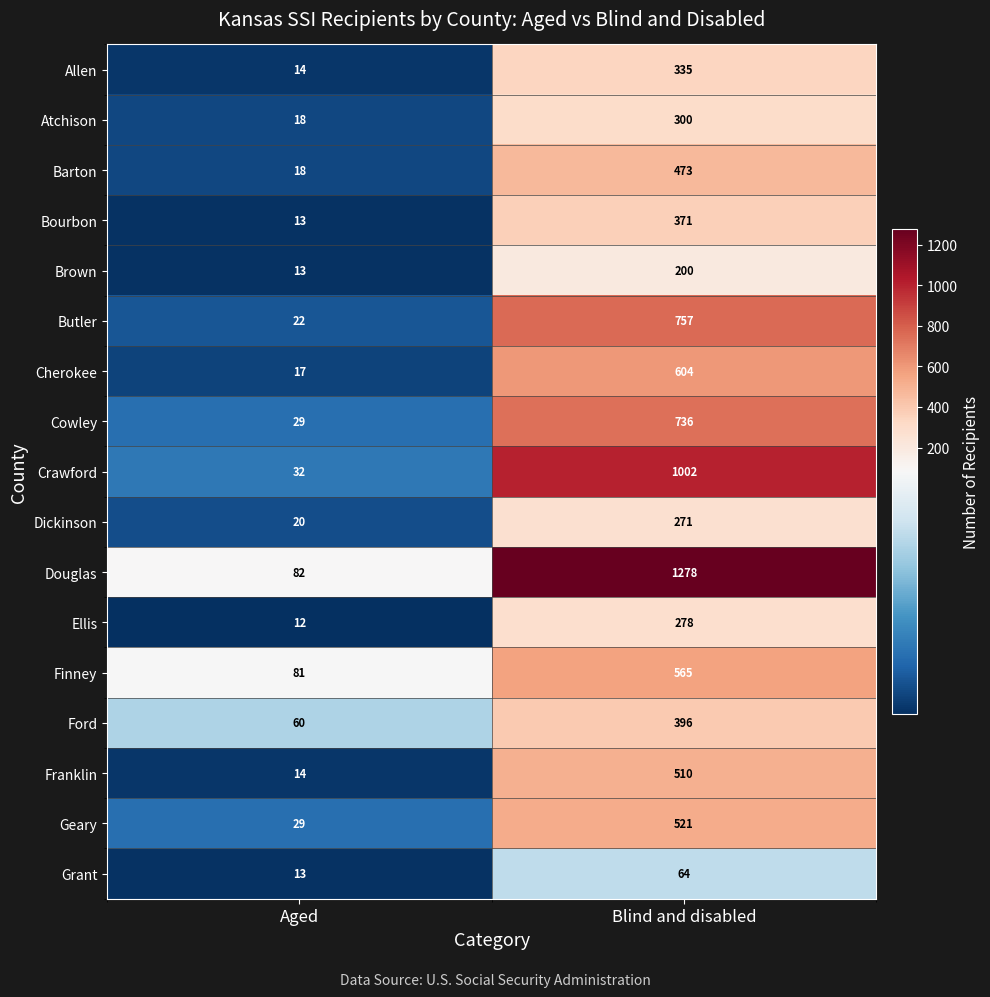

What is the minimum value for Dickinson?

20